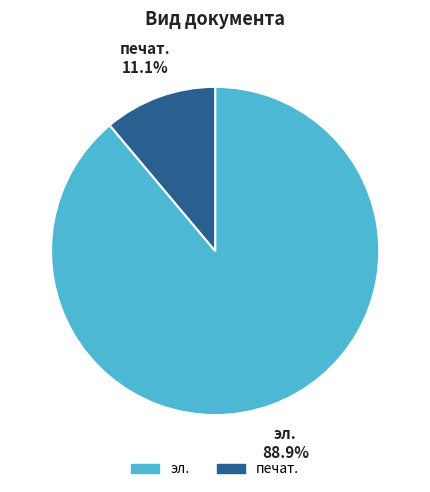

What is the ratio of the value at эл. to the value at печат.?

8.0